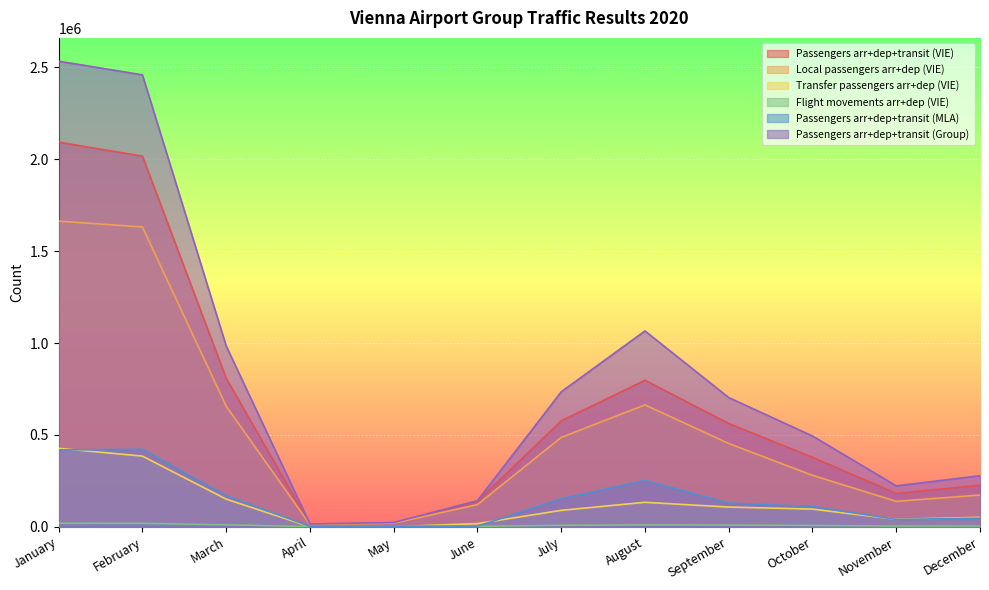

True or false: Flight movements arr+dep (VIE) and Local passengers arr+dep (VIE) intersect in this chart.

False